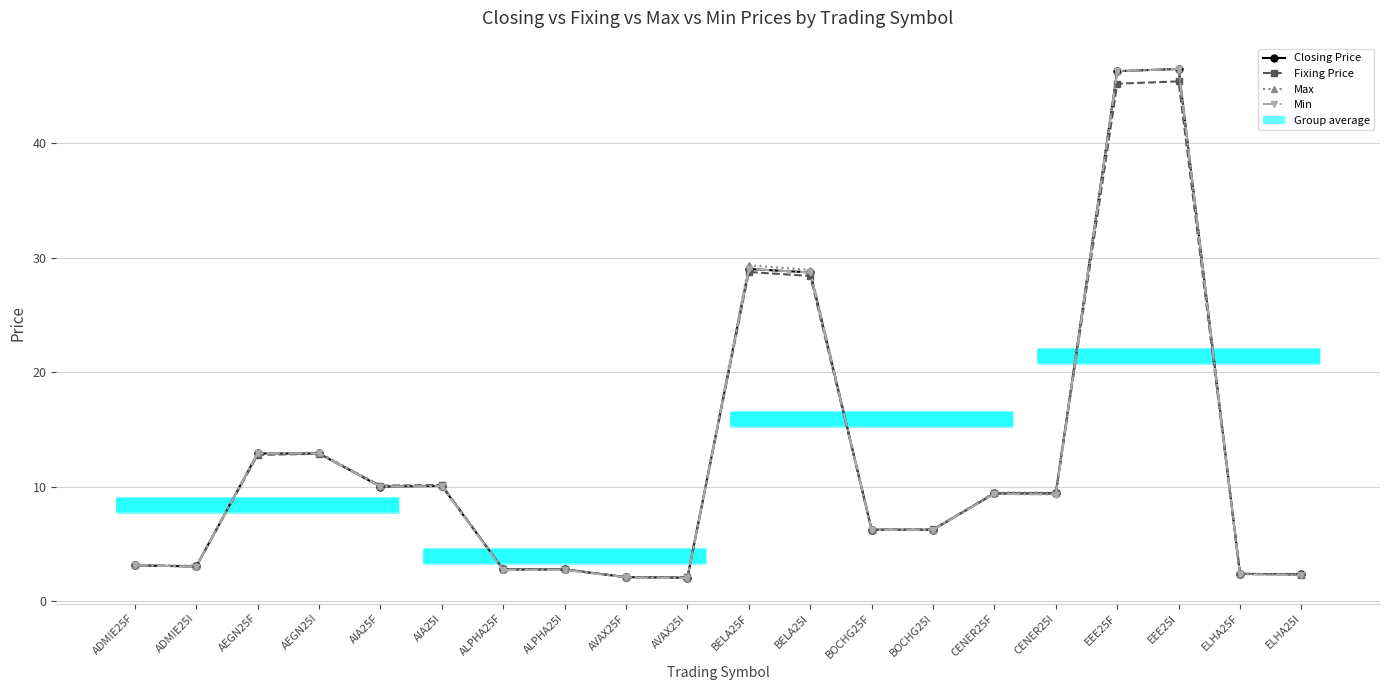

What position from the right is AEGN25F?

18